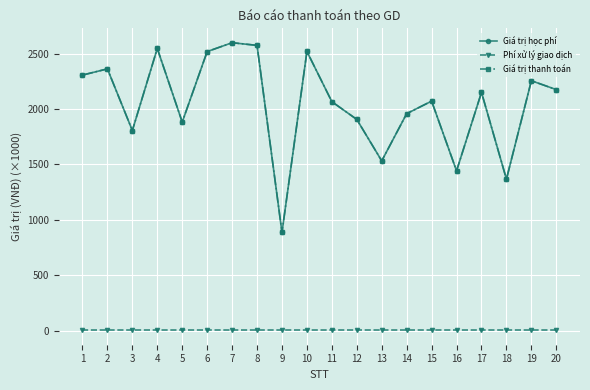

Is this an area chart (filled region under the line)?

No